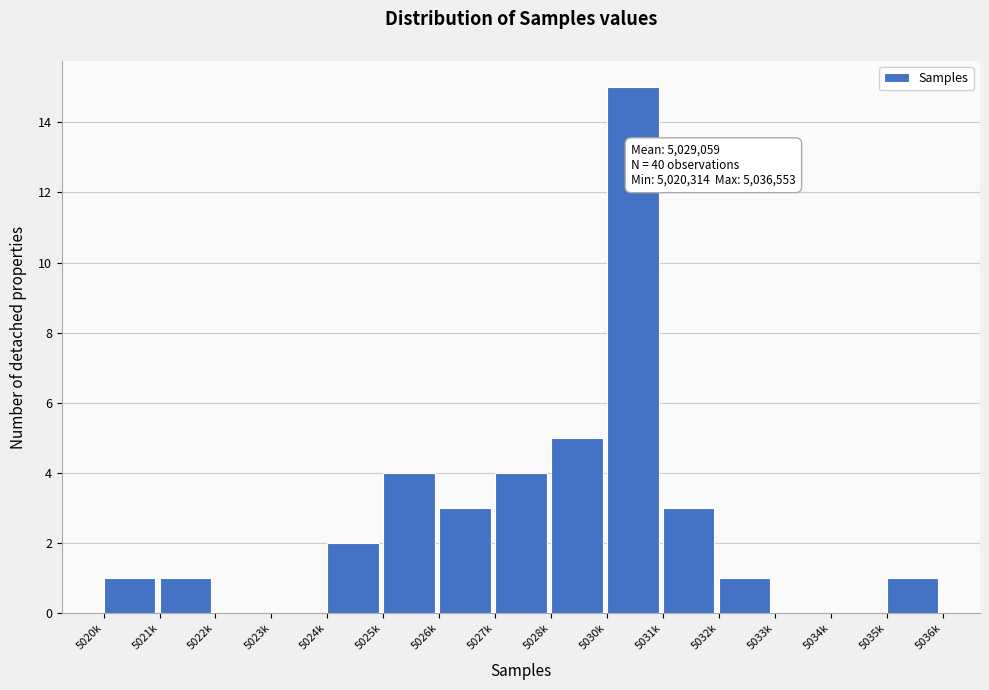

Reading left to right, list all the values displayed in this chart.

5020k=1	5021k=1	5022k=0	5023k=0	5024k=2	5025k=4	5026k=3	5027k=4	5028k=5	5030k=15	5031k=3	5032k=1	5033k=0	5034k=0	5035k=1